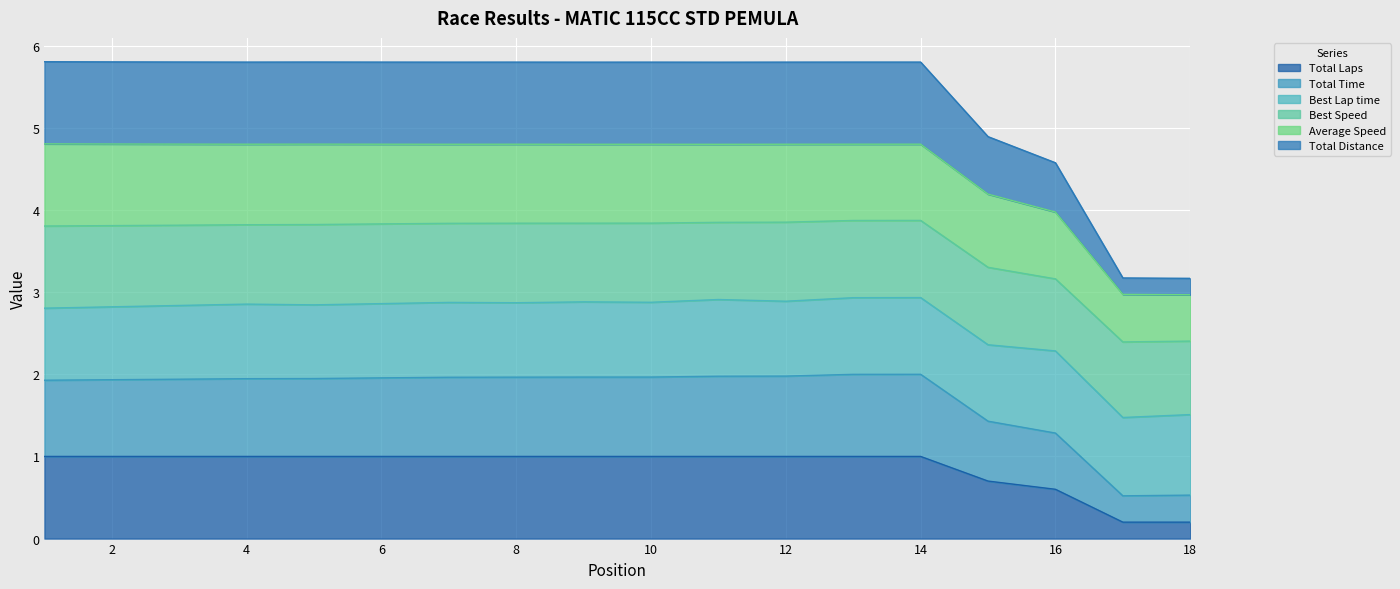

At which category is the sum across all series the highest?

14